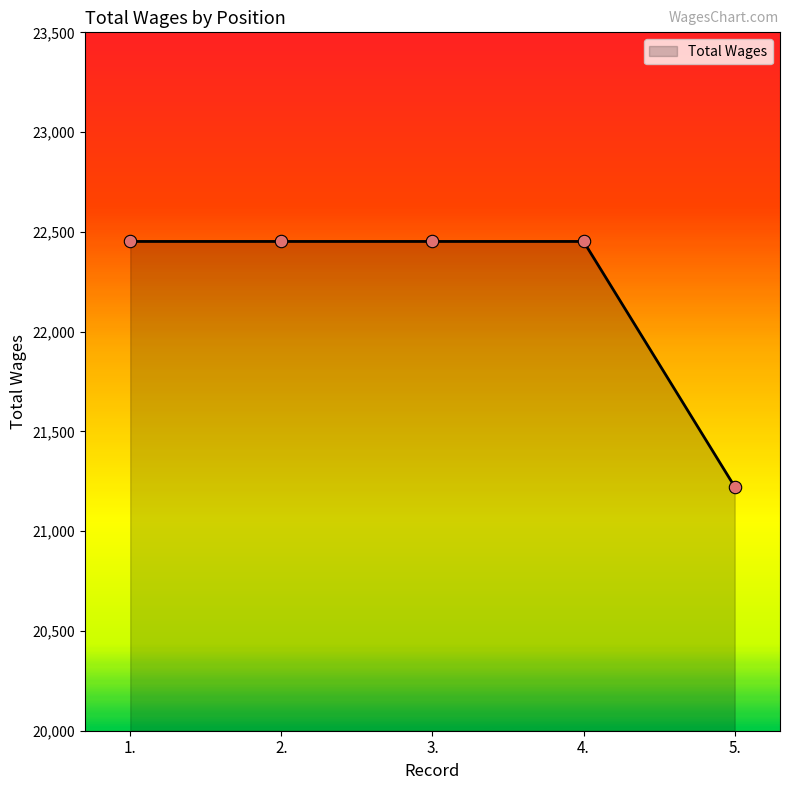

What is the ratio of the value at 1. to the value at 2.?

1.0